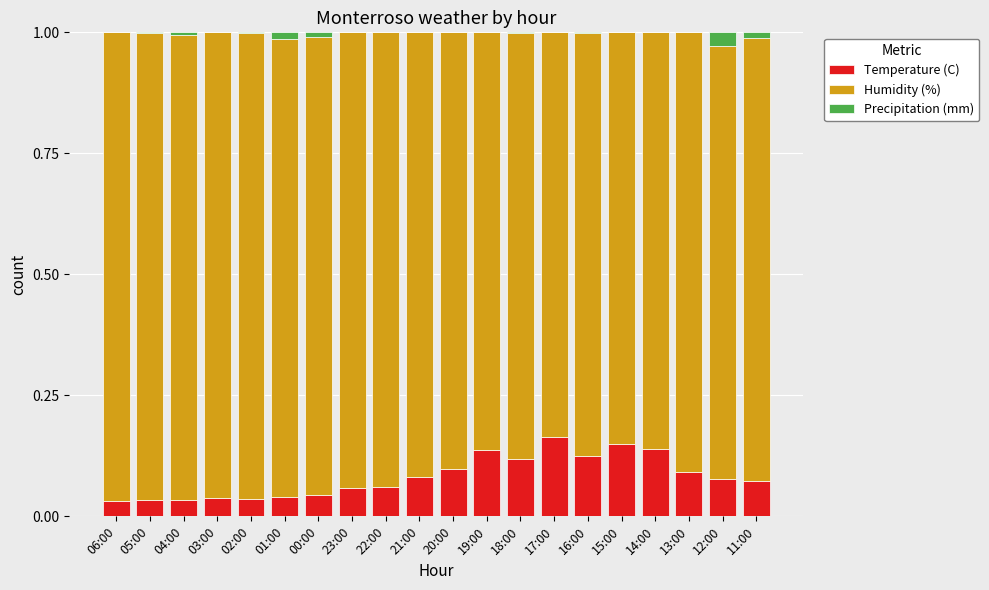

The value of Temperature (C) at 23:00 is 0.1. True or false?

True